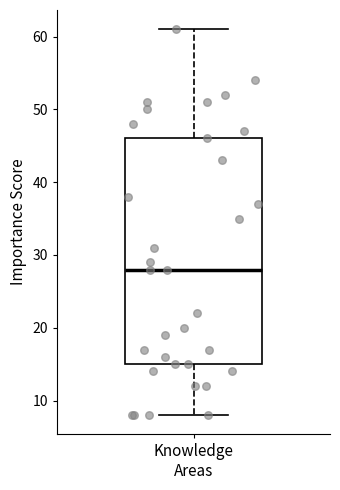

Where is the upper edge of the box for Knowledge Areas on the y-axis? The values are not printed on the chart, so give them approximately, as read against the axis.

46